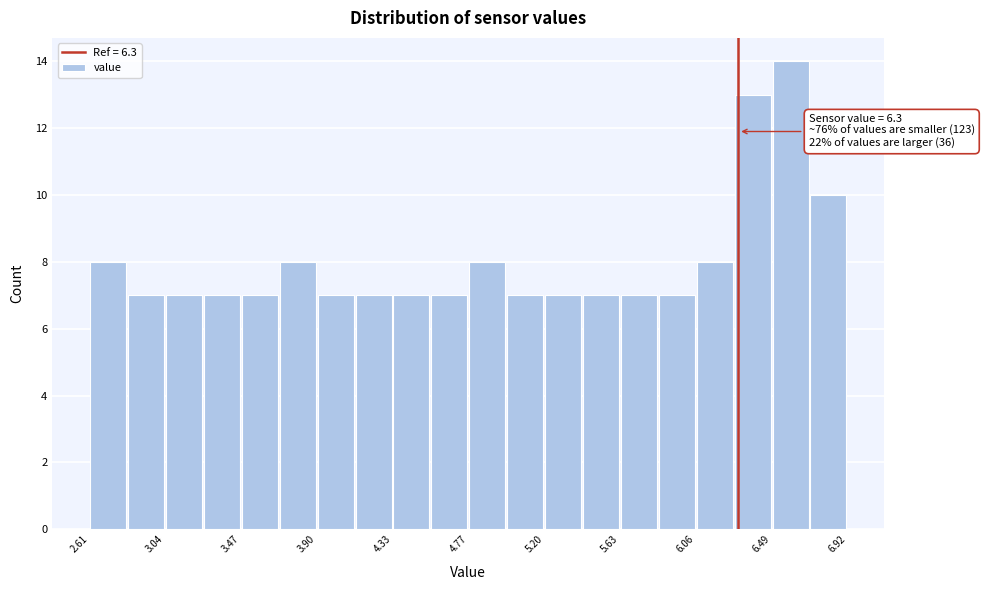

Which range on the x-axis has the tallest bar?

6.50 to 6.70